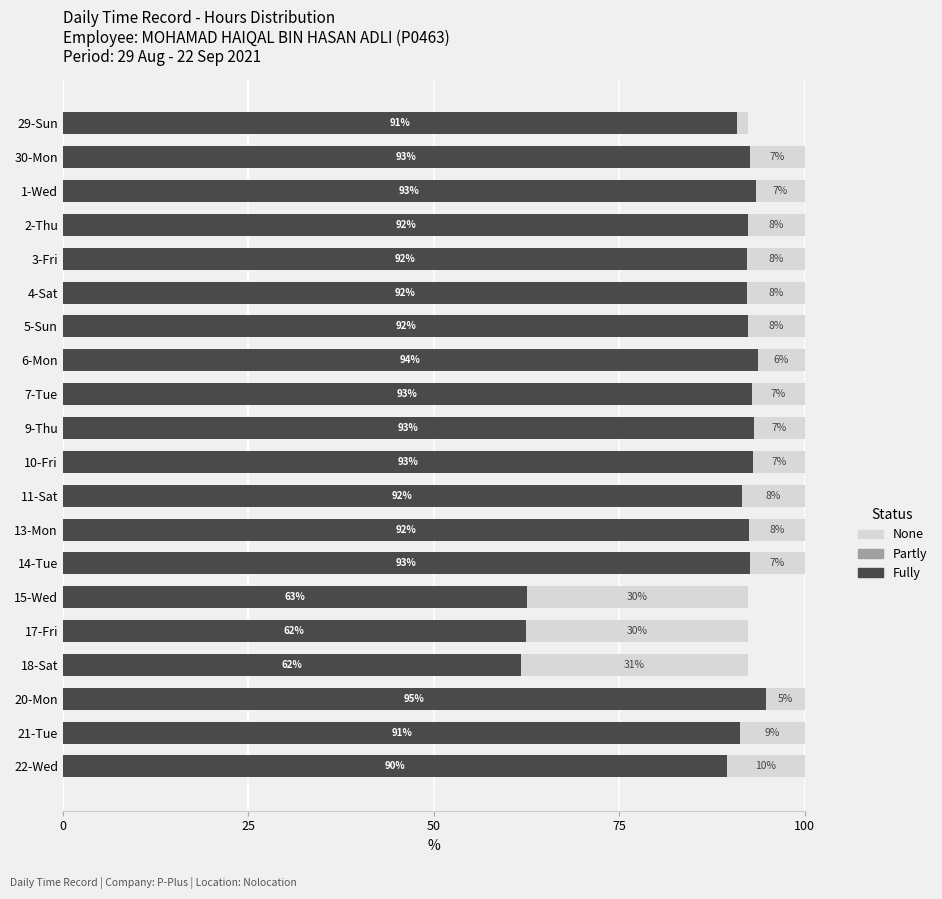

What is the total value across all series at 6-Mon?

100.0